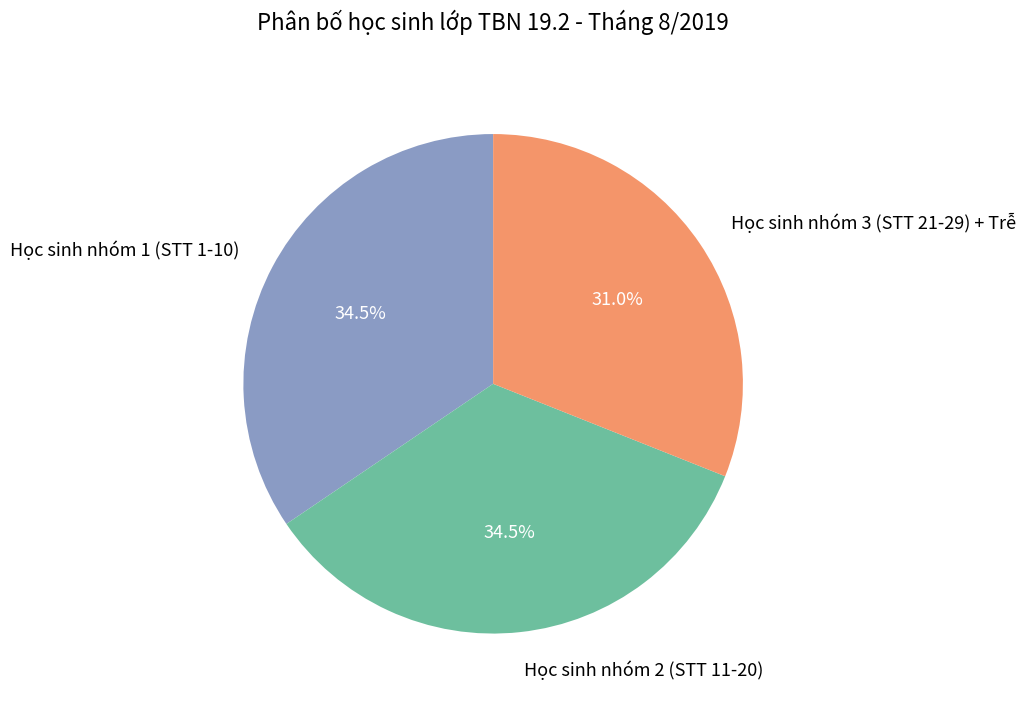

Approximately how many times larger is the value at Học sinh nhóm 2 (STT 11-20) compared to Học sinh nhóm 1 (STT 1-10)?

1.0